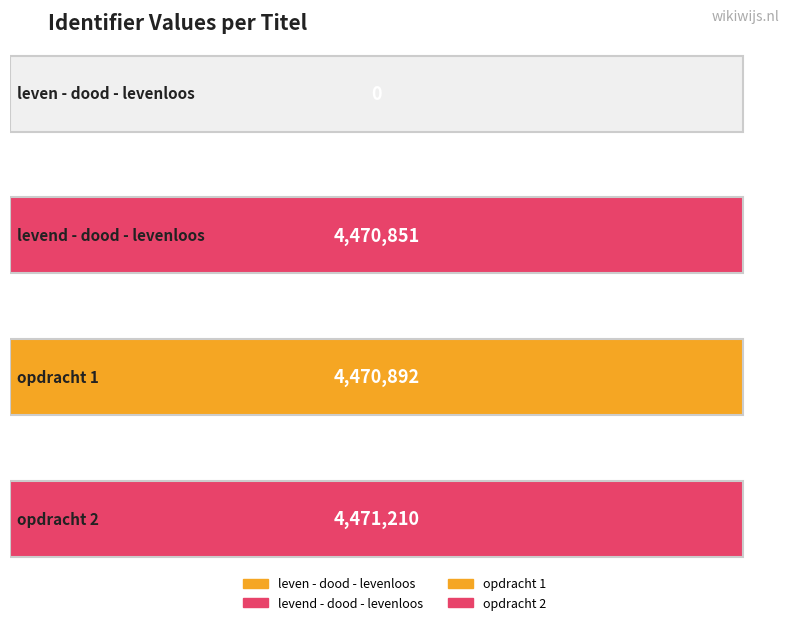

Reading right to left, list all the values displayed in this chart.

opdracht 2=4471210	opdracht 1=4470892	levend - dood - levenloos=4470851	leven - dood - levenloos=0